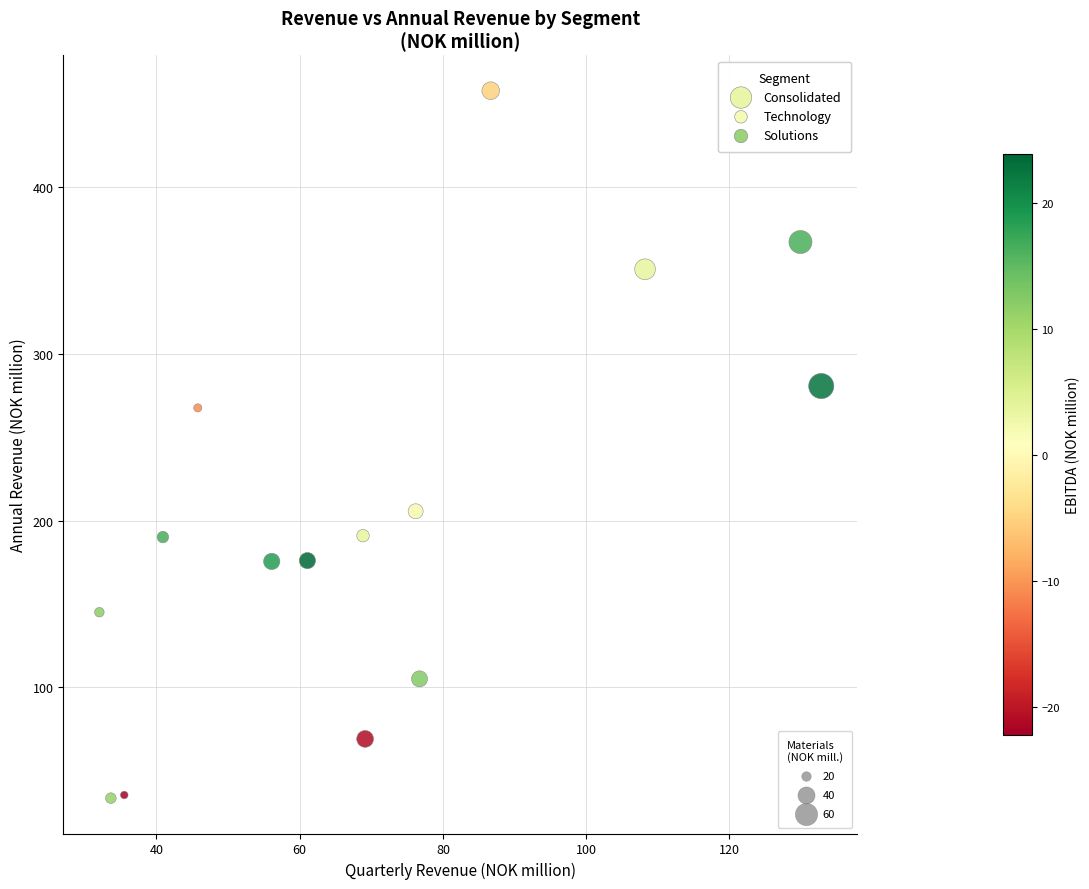

Which series has the largest Y range (max minus min)?

Consolidated